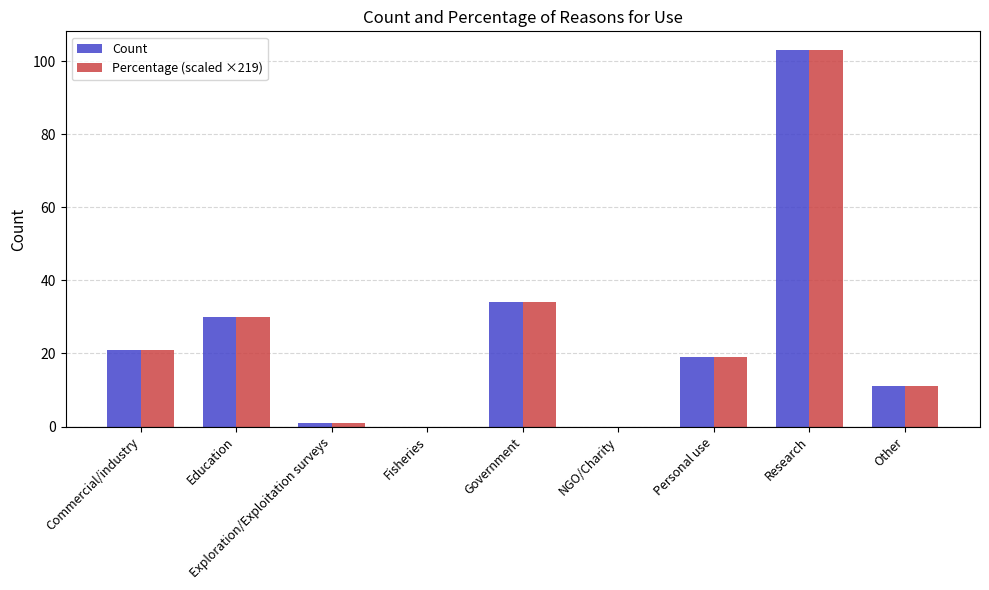

Is it true that Percentage (scaled ×219) equals 103 at Research?

True